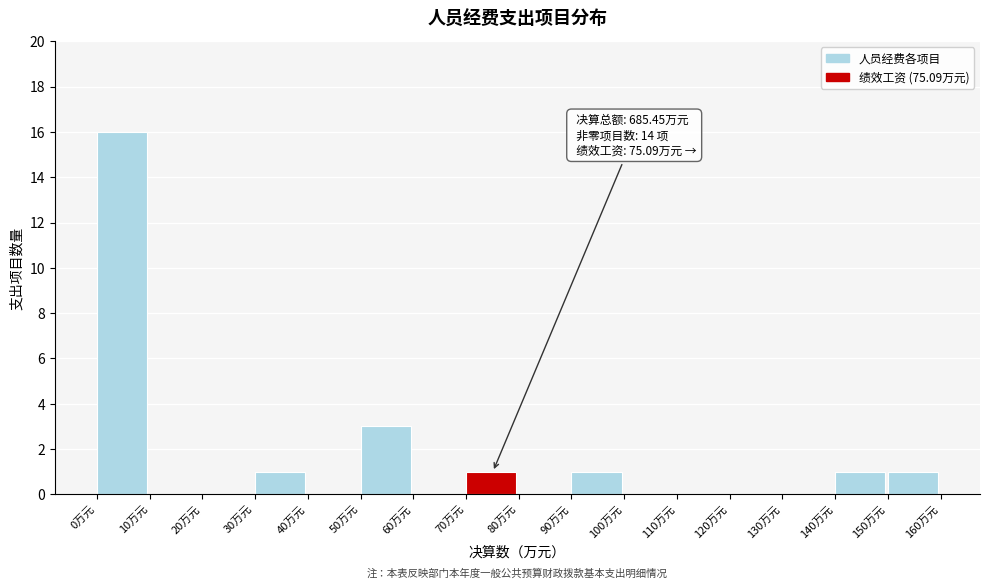

Over which range of the x-axis is the bar tallest?

0 to 10